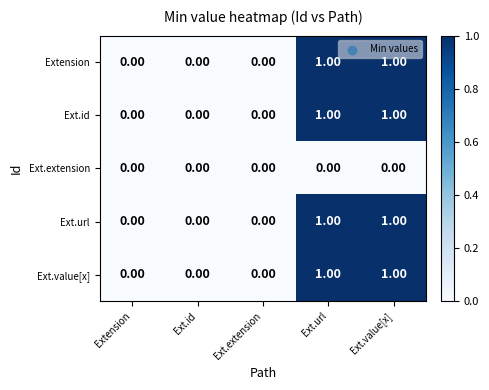

Is the value of Extension at Ext.value[x] greater than the value of Ext.value[x] at Ext.extension?

Yes